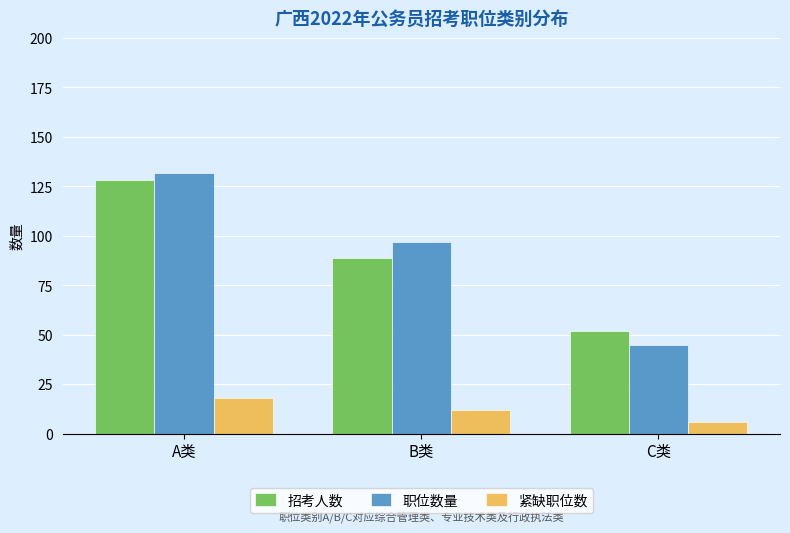

What is the approximate value of 紧缺职位数 at C类, to the nearest 10?

10